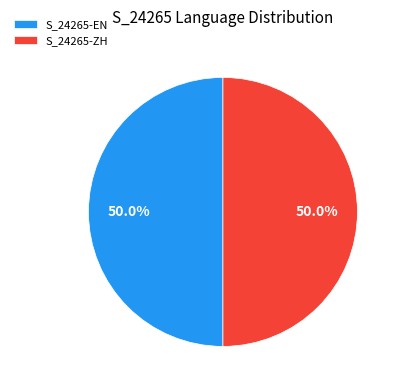

Combined, what portion of the pie is S_24265-ZH and S_24265-EN?

100.0%